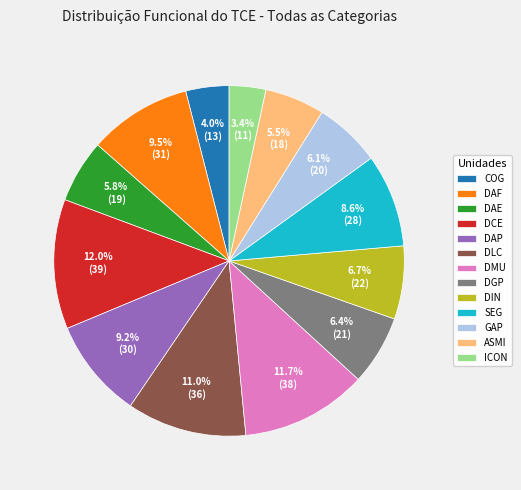

The DCE slice represents 12% of the pie. True or false?

True